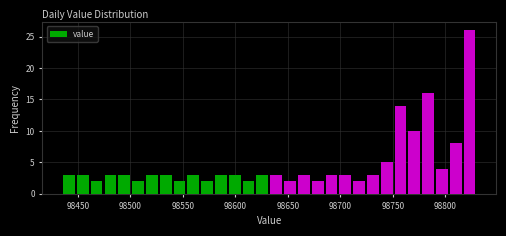

Around what value on the x-axis is the tallest bar? Give the approximate position of its centre, as read against the axis.

98825